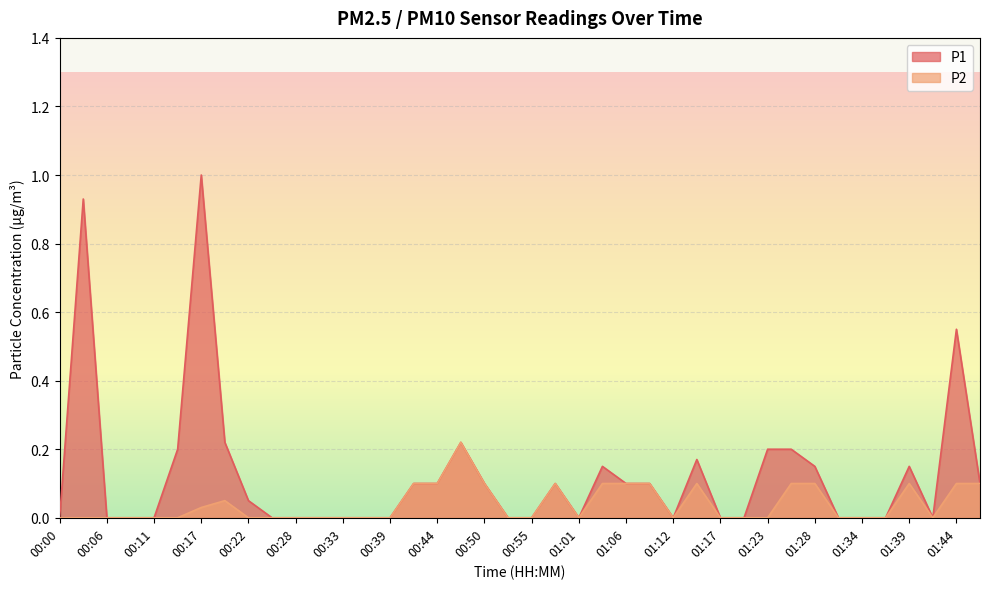

What is the maximum value for P2?

0.2